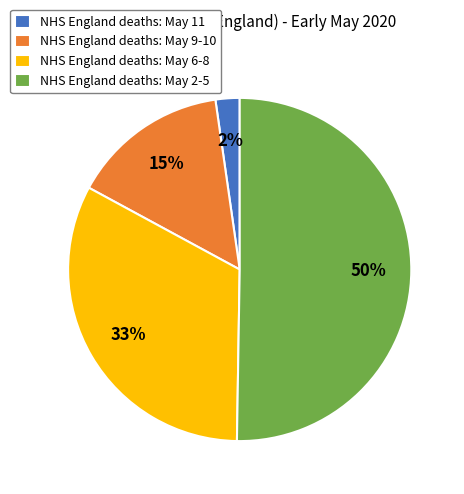

What is the smallest slice in the pie chart?

NHS England deaths: May 11